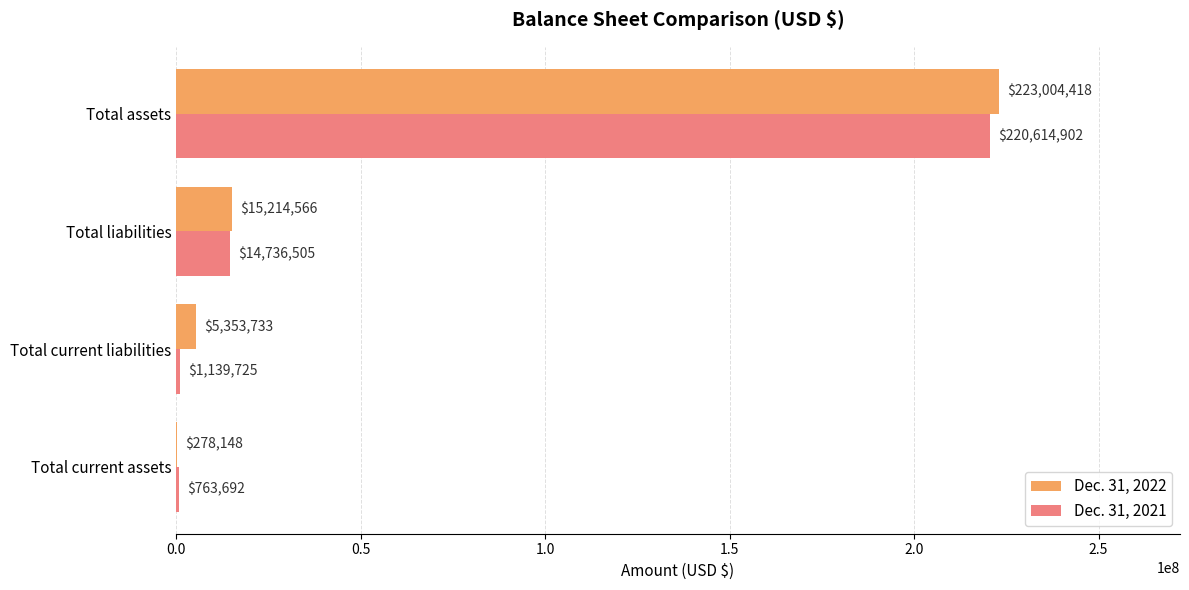

What is the total value across all series at Total current assets?

1041840